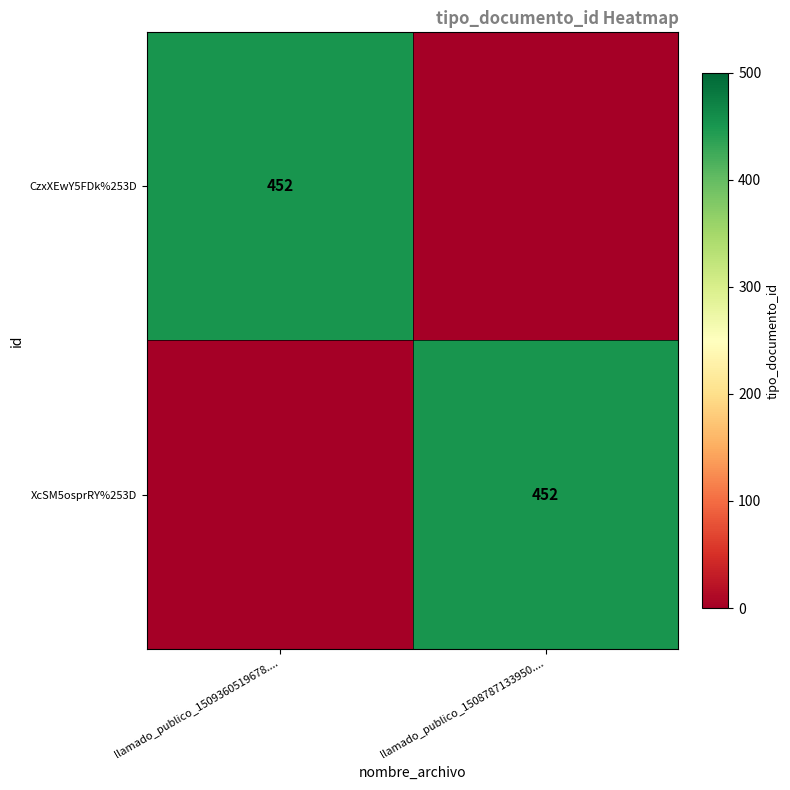

Is it true that XcSM5osprRY%253D equals 452 at llamado_publico_1508787133950....?

True